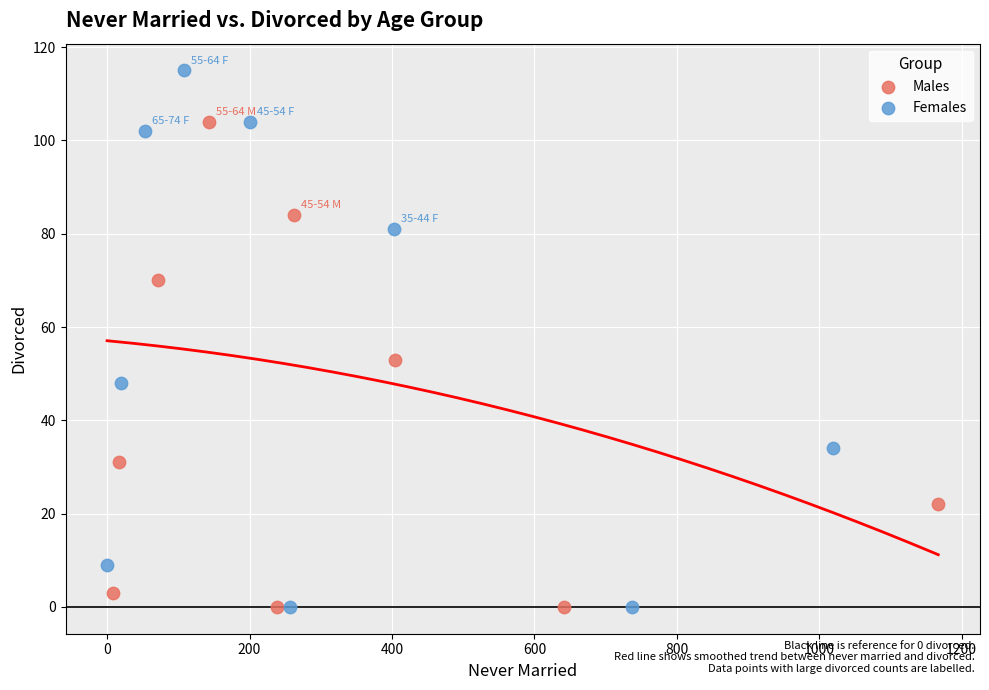

Which series has the largest Y range (max minus min)?

Females